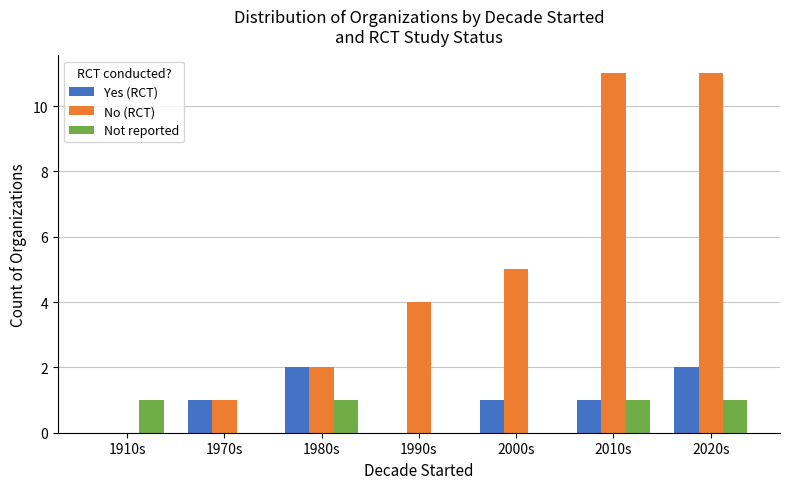

What is the sum of all Yes (RCT) values?

7